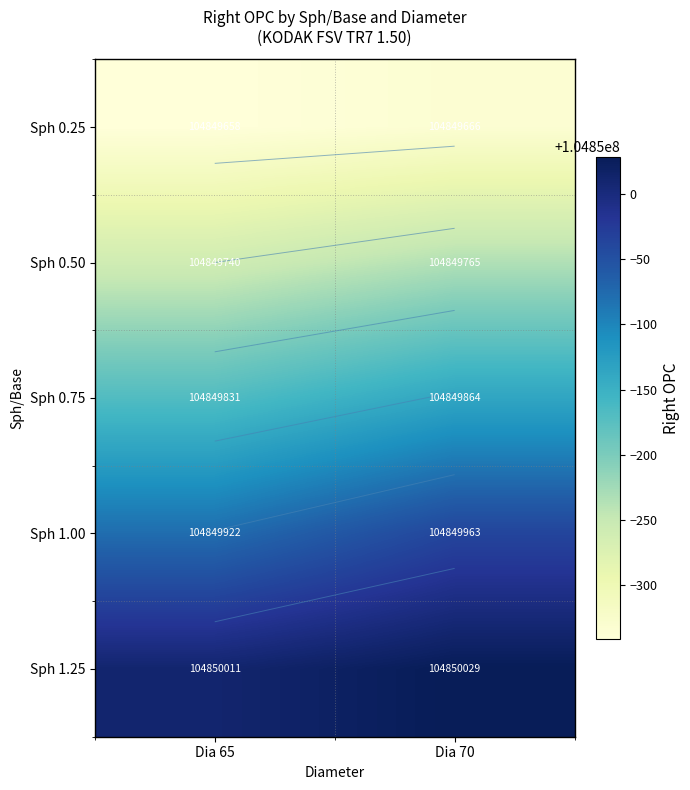

What is the difference between the highest and lowest values at Dia 70?

363